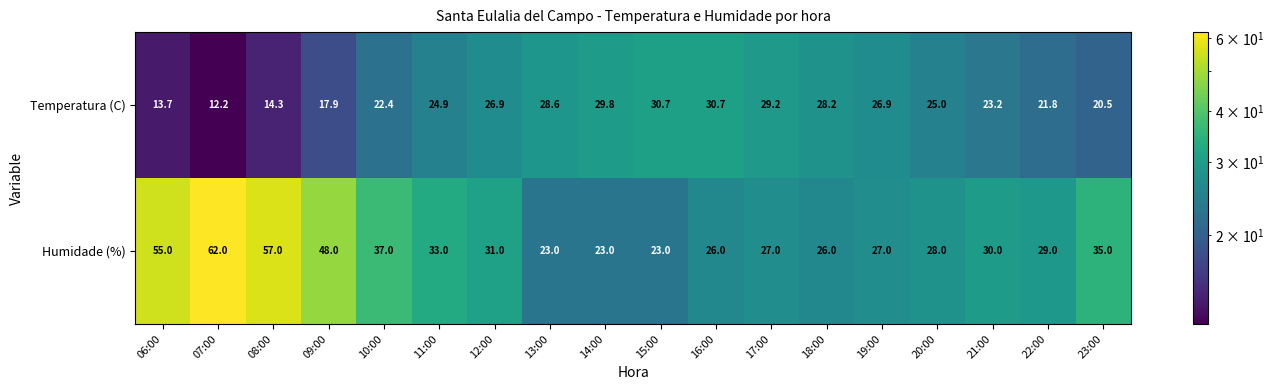

Rank the series by their maximum value, from highest to lowest.

Humidade (%), Temperatura (C)